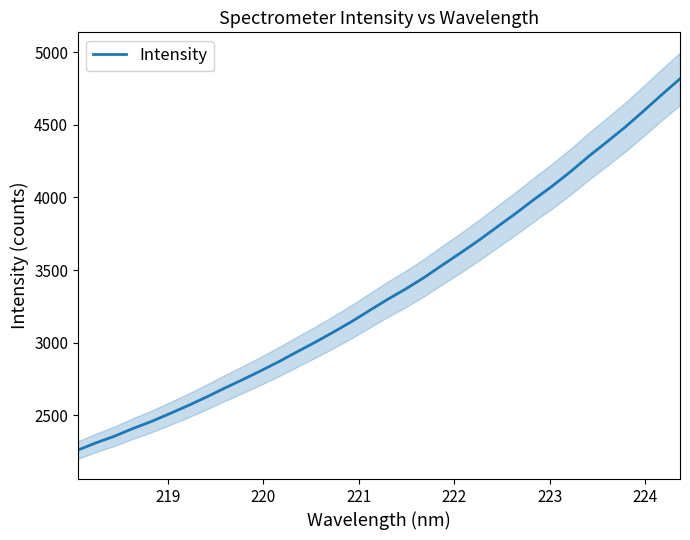

What is the maximum value for Intensity?

4816.6